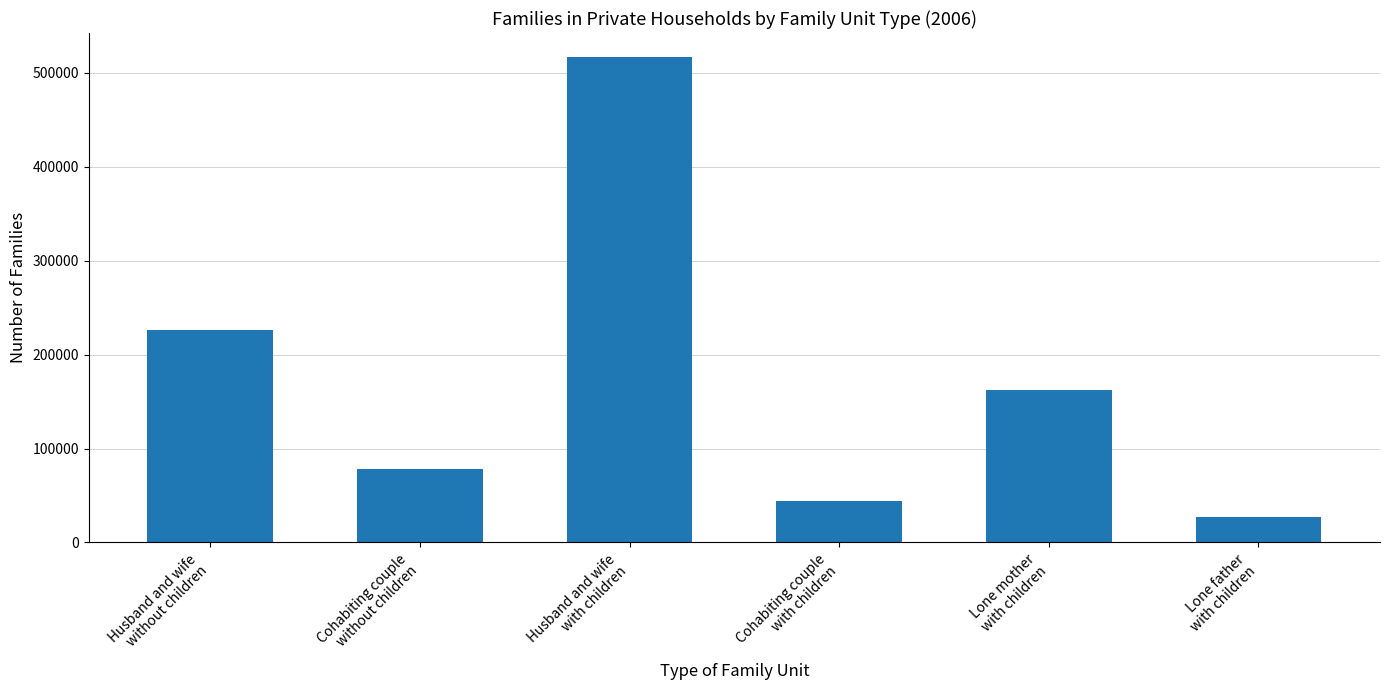

How many data points does each series have?

6